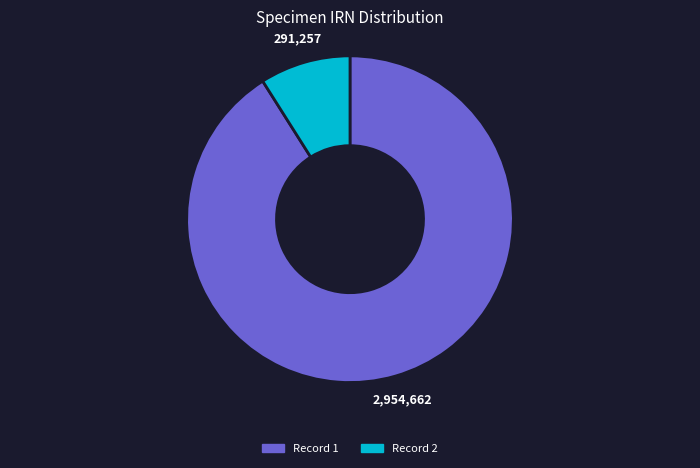

What is the smallest slice in the pie chart?

Record 2